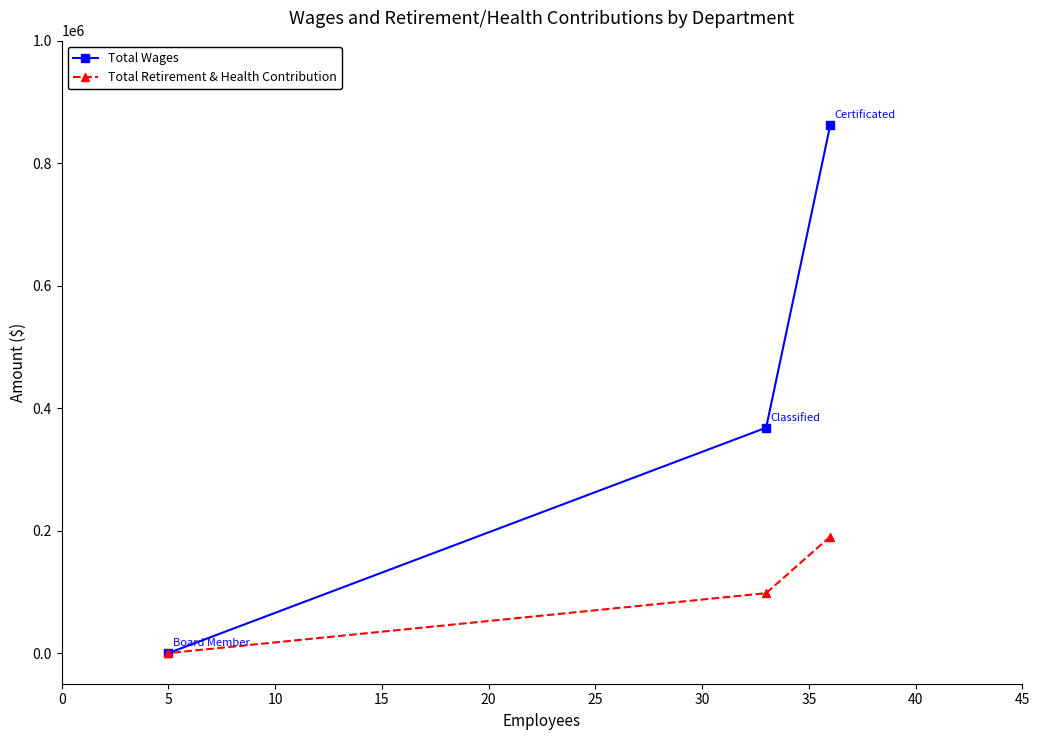

What is the maximum value shown in the chart?

861717